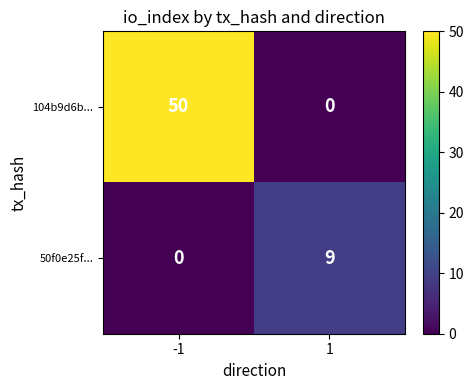

Between -1 and 1, which series saw the biggest shift?

104b9d6b...